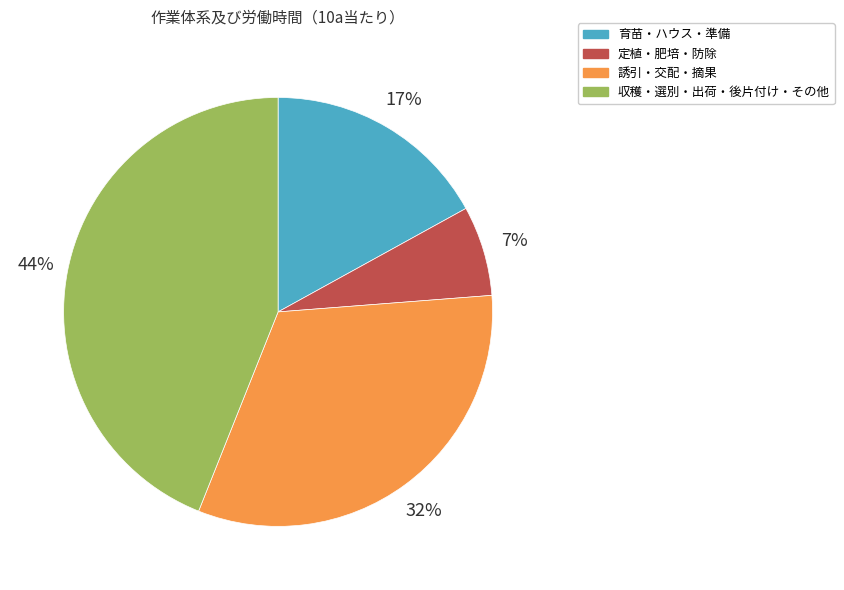

To the nearest percent, what is the average slice percentage?

25%